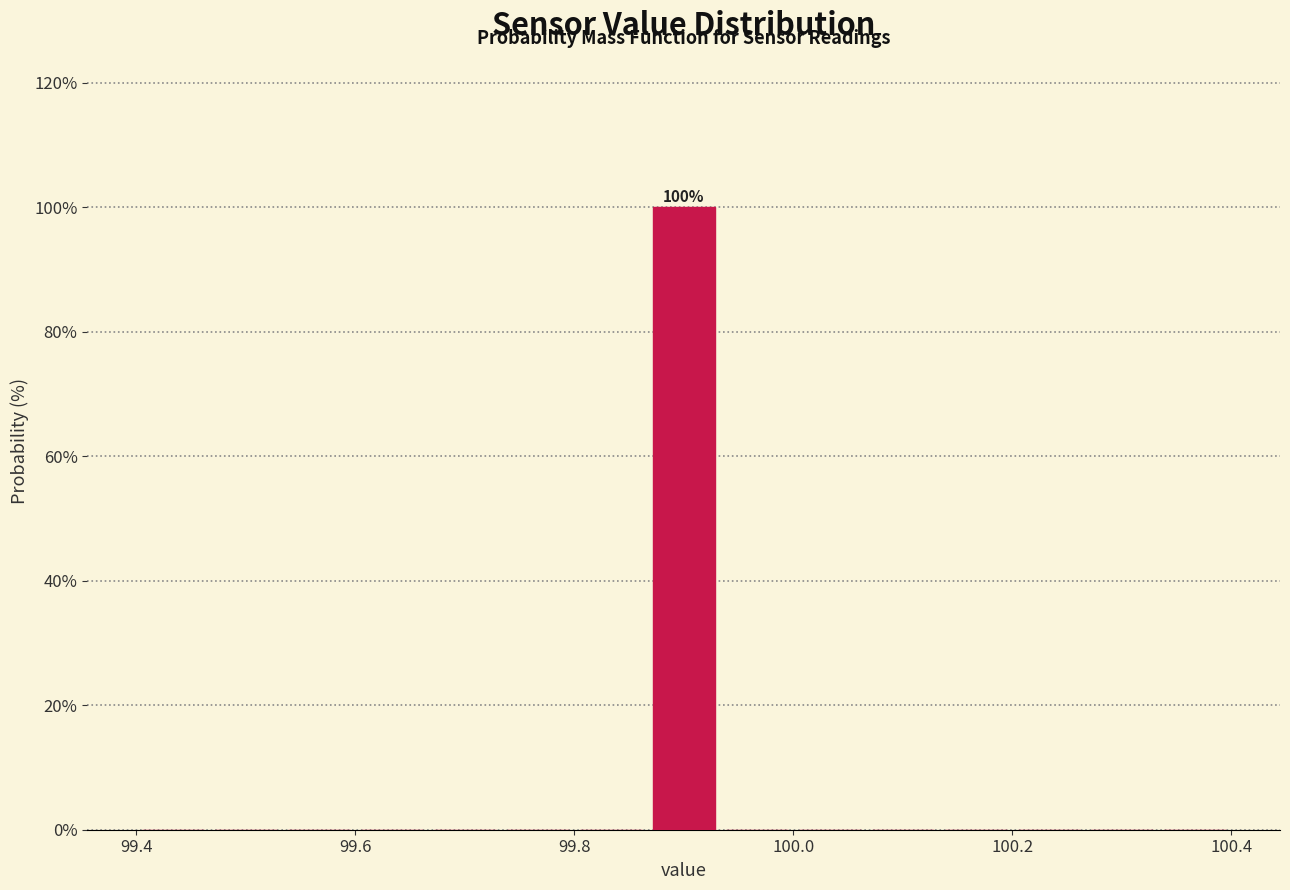

Around what value on the x-axis is the tallest bar? Give the approximate position of its centre, as read against the axis.

99.90